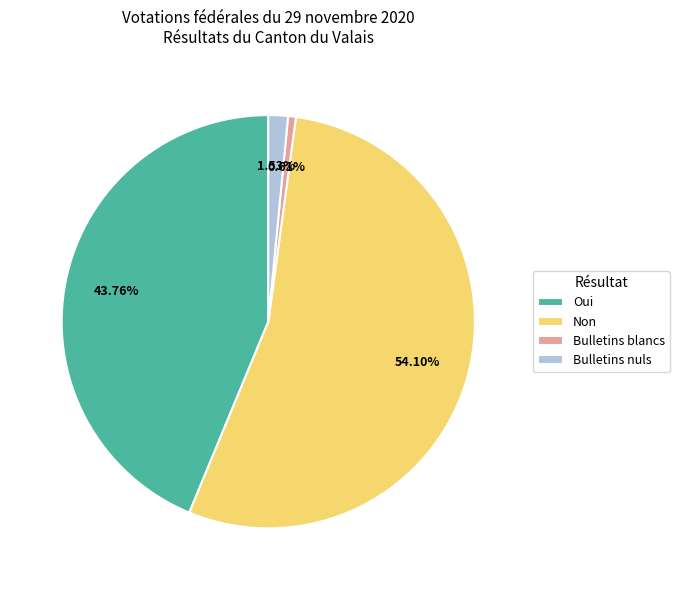

Is it true that Non is 54% of the pie?

True